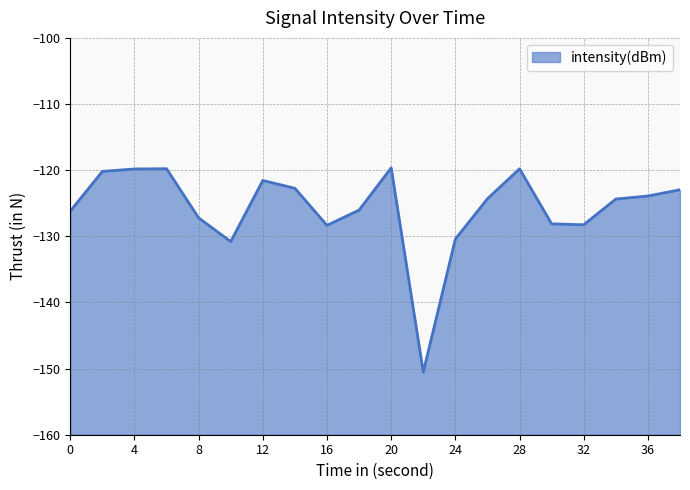

Reading right to left, what are all the values shown in this chart?

-123.0	-123.9	-124.4	-128.3	-128.1	-119.8	-124.3	-130.4	-150.5	-119.6	-126.0	-128.3	-122.7	-121.6	-130.8	-127.2	-119.8	-119.8	-120.2	-126.2